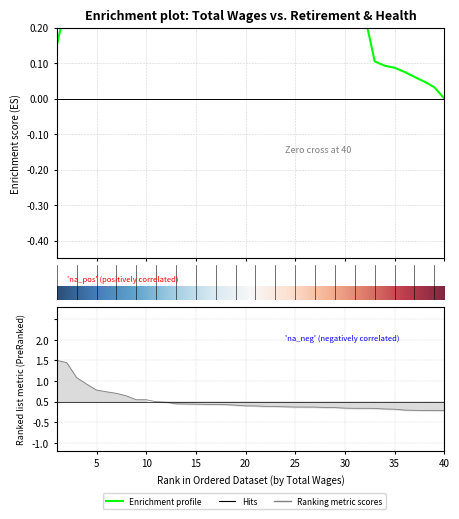

Does the chart have visible grid lines?

Yes